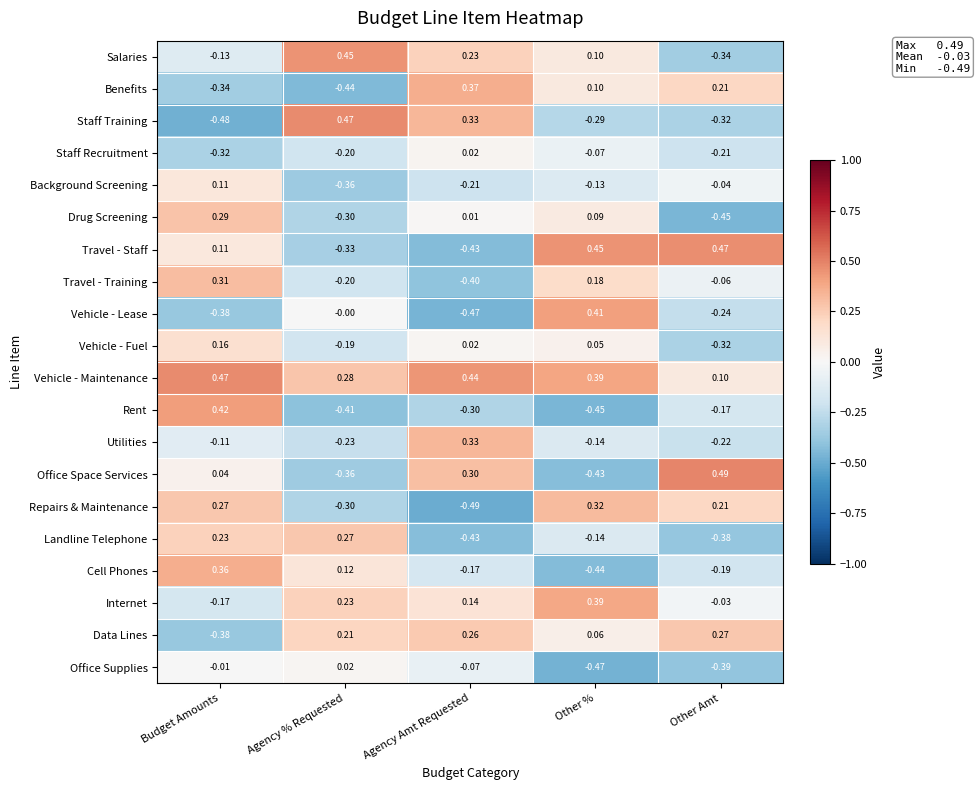

Which series has the widest spread of values?

Staff Training